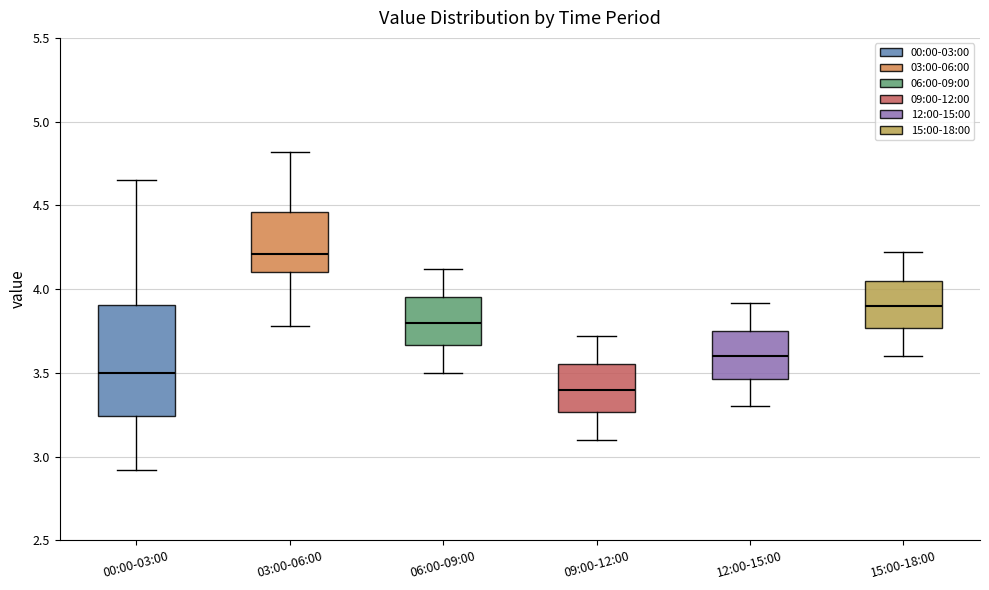

Where does the median line of the box for 15:00-18:00 sit on the y-axis? The values are not printed on the chart, so give them approximately, as read against the axis.

3.90